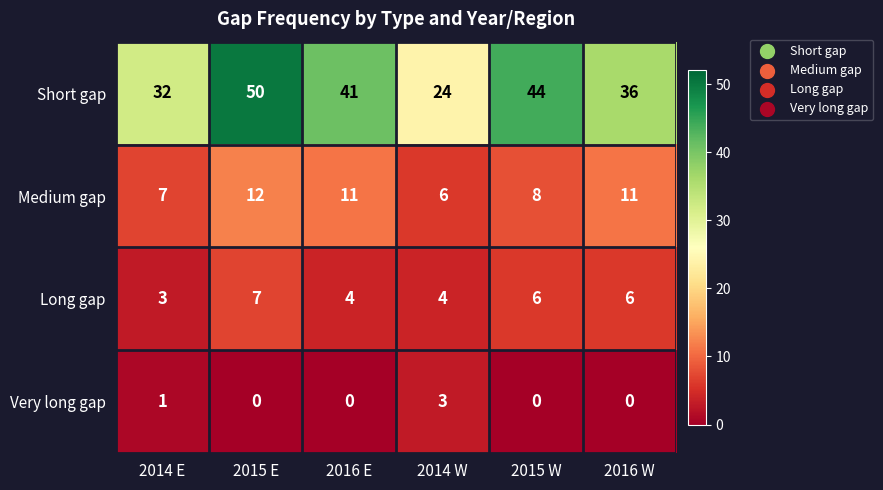

Which series has the largest range (max minus min)?

Short gap